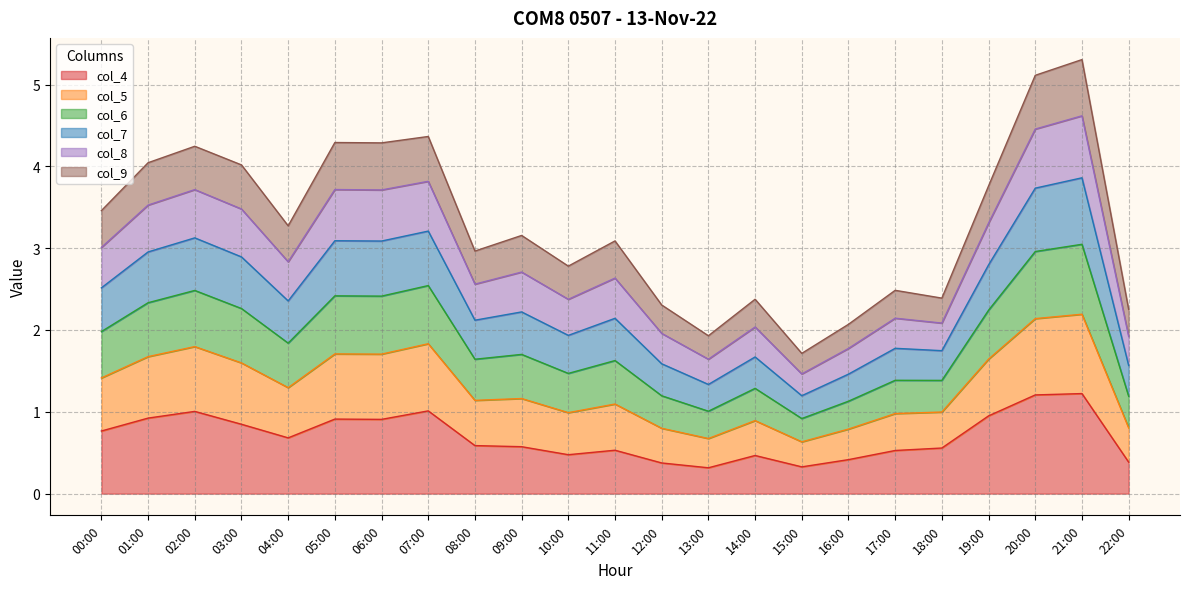

At how many categories does at least one series exceed 4?

8